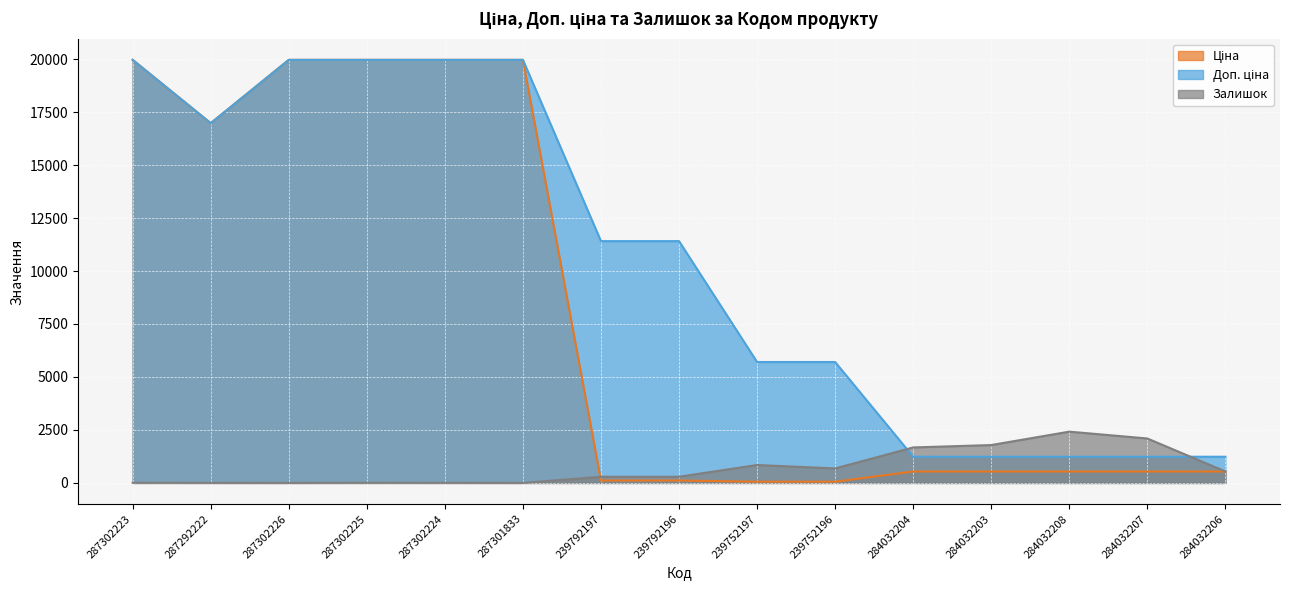

Reading left to right, transcribe all the data shown in this chart.

Ціна: 19964.2	16976.3	19964.2	19964.2	19964.2	19964.2	114.1	114.1	57.0	57.0	539.0	539.0	539.0	539.0	539.0
Доп. ціна: 19964.2	16976.3	19964.2	19964.2	19964.2	19964.2	11410.0	11410.0	5705.0	5705.0	1235.4	1235.4	1235.4	1235.4	1235.4
Залишок: 7.0	2.0	0.0	5.0	3.0	0.0	289.0	290.0	845.0	683.0	1674.0	1786.0	2419.0	2096.0	539.0